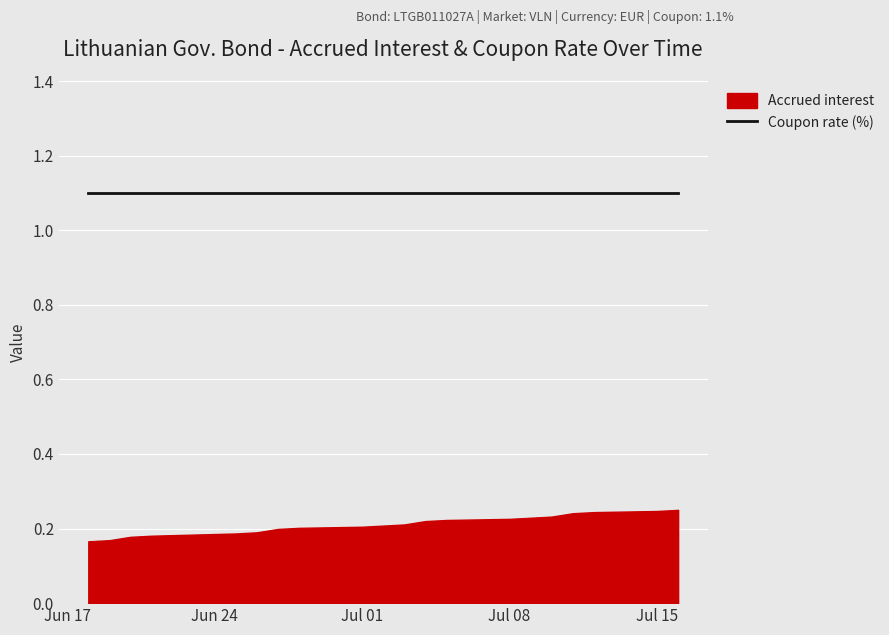

What are all the series names shown in the legend?

Accrued interest, Coupon rate (%)